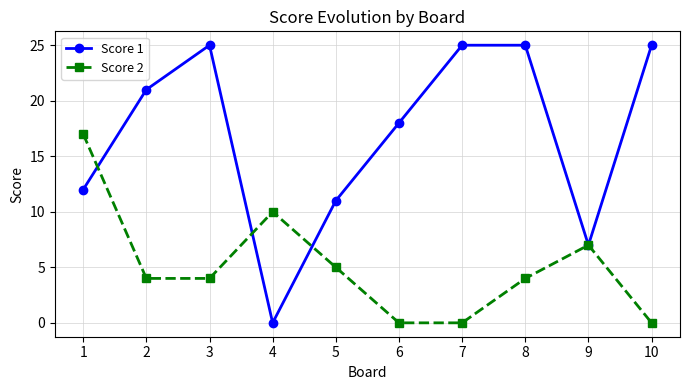

What is the total value across all series at 8?

29